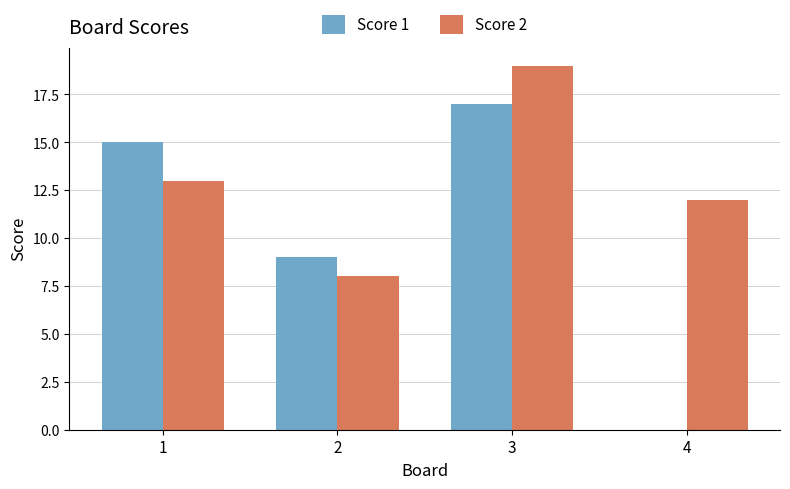

The Score 2 series shows 13 at 1. True or false?

True